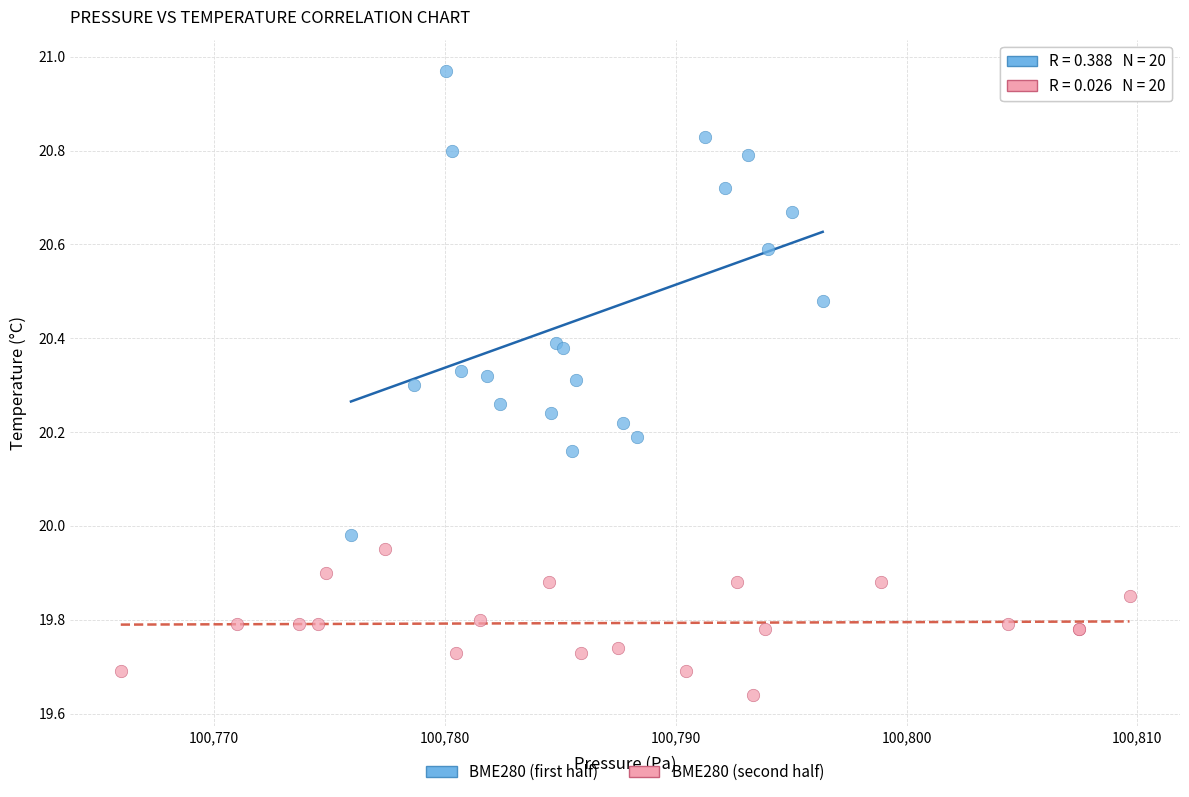

Which series reaches the minimum Y coordinate?

BME280 (second half)